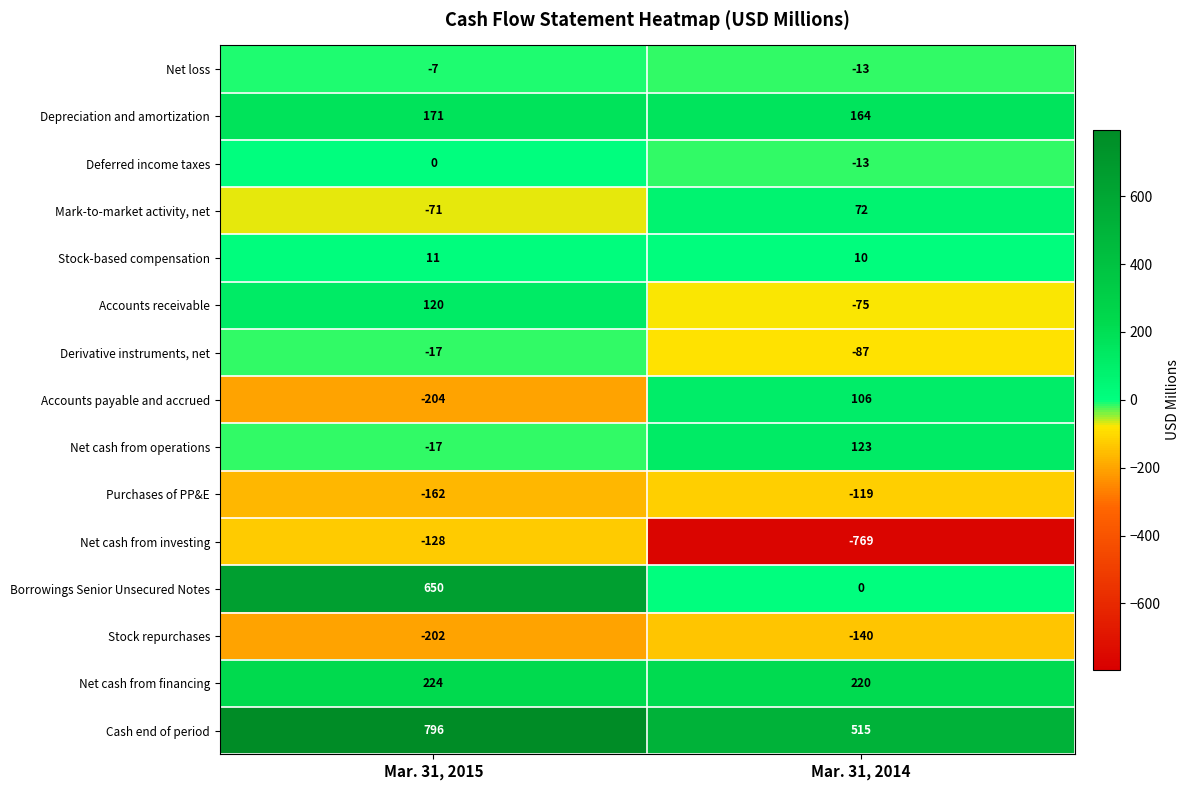

At which category is the sum across all series the highest?

Mar. 31, 2015